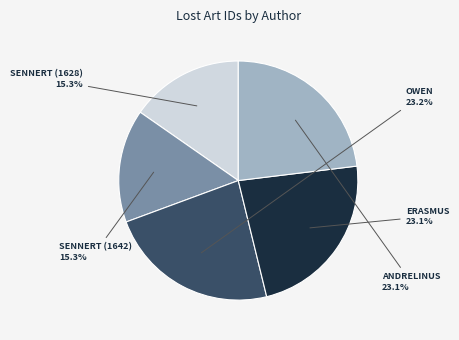

Is there any slice that represents more than half of the pie?

No